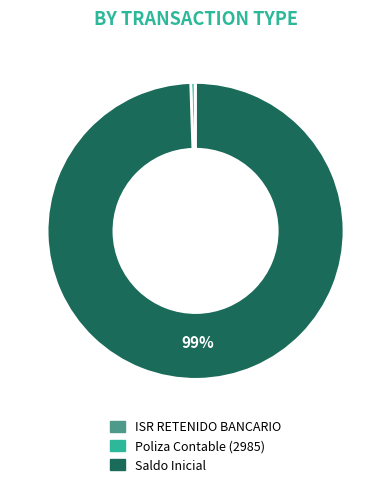

Approximately how many times larger is the value at Saldo Inicial compared to Poliza Contable (2985)?

211.9